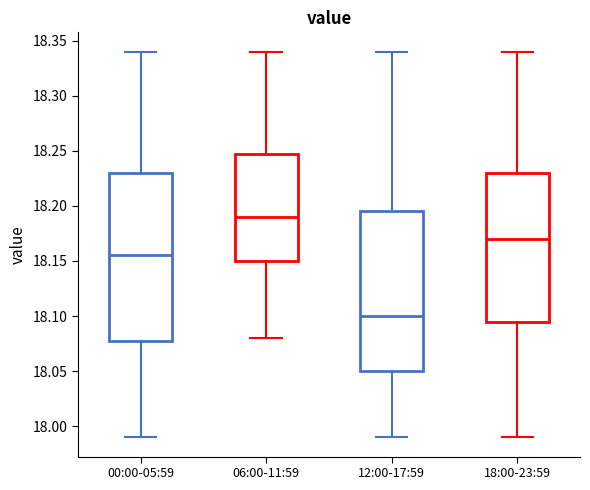

Reading left to right, transcribe this box plot: for each box, give where its median line is, the range the box spans, and where its two whiskers end, as read against the y-axis. The values are not printed on the chart, so give them approximately, as read against the axis.

00:00-05:59: median 18.155, box 18.080 to 18.230, whiskers 17.990 to 18.340
06:00-11:59: median 18.190, box 18.150 to 18.250, whiskers 18.080 to 18.340
12:00-17:59: median 18.100, box 18.050 to 18.195, whiskers 17.990 to 18.340
18:00-23:59: median 18.170, box 18.095 to 18.230, whiskers 17.990 to 18.340